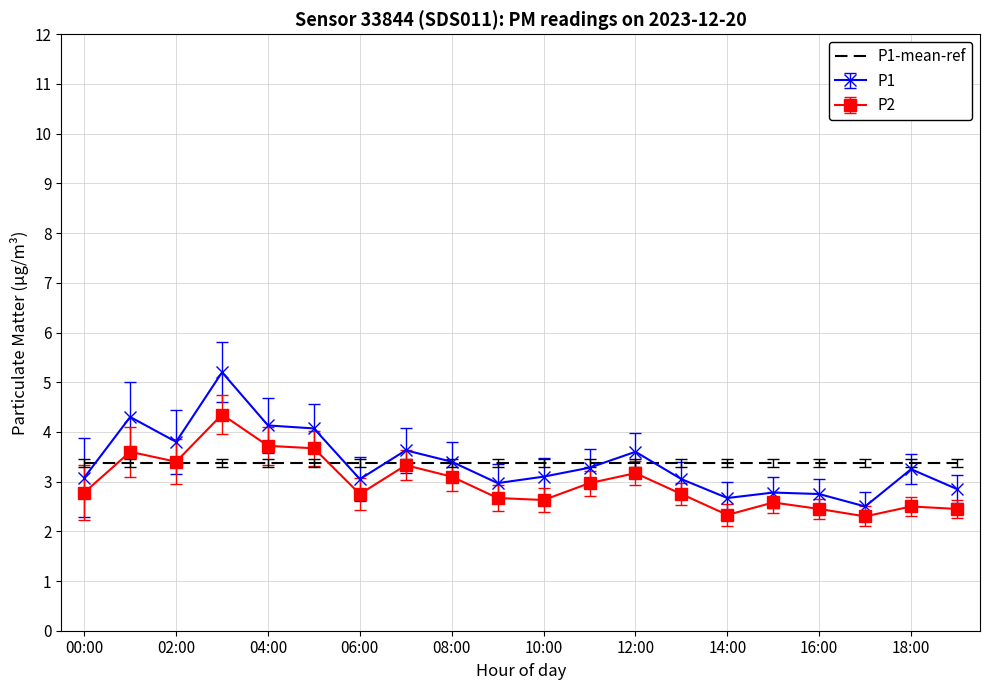

What is the maximum value for P1?

5.2